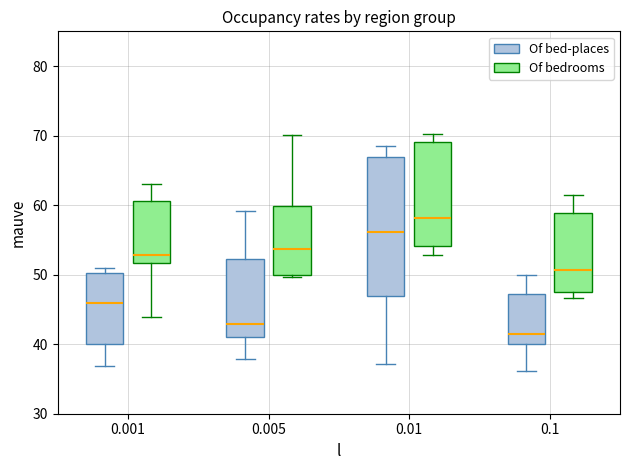

Reading left to right, transcribe this box plot: for each box, give where its median line is, the range the box spans, and where its two whiskers end, as read against the y-axis. The values are not printed on the chart, so give them approximately, as read against the axis.

0.001 (Of bed-places): median 46, box 40 to 50, whiskers 37 to 51
0.001 (Of bedrooms): median 53, box 52 to 61, whiskers 44 to 63
0.005 (Of bed-places): median 43, box 41 to 52, whiskers 38 to 59
0.005 (Of bedrooms): median 54, box 50 to 60, whiskers 50 (just below the box's lower edge) to 70
0.01 (Of bed-places): median 56, box 47 to 67, whiskers 37 to 69
0.01 (Of bedrooms): median 58, box 54 to 69, whiskers 53 to 70
0.1 (Of bed-places): median 41, box 40 to 47, whiskers 36 to 50
0.1 (Of bedrooms): median 51, box 47 to 59, whiskers 47 (just below the box's lower edge) to 61